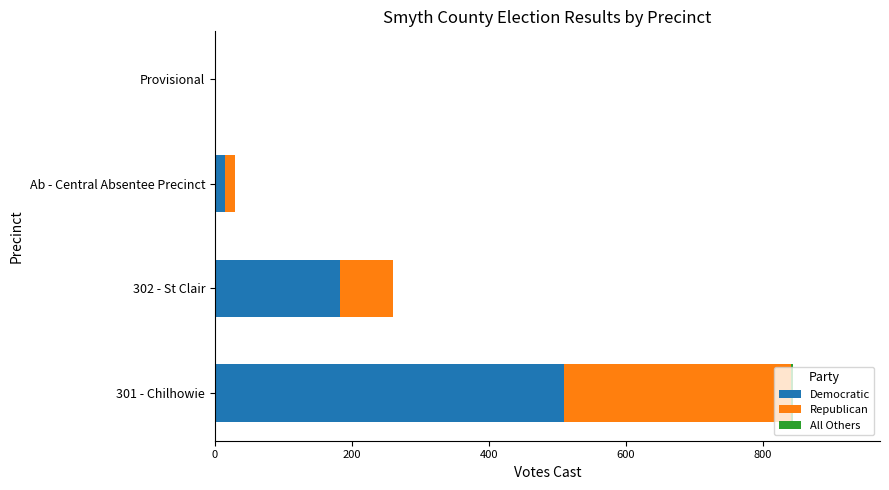

At which category is the sum across all series the highest?

301 - Chilhowie